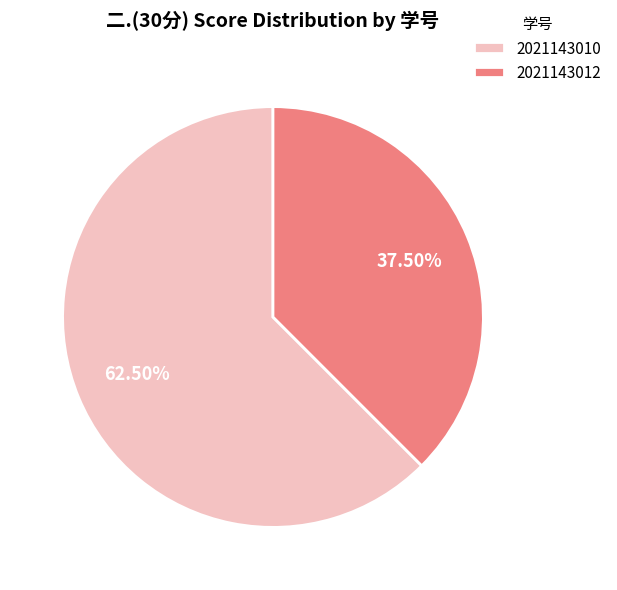

What is the majority slice?

2021143010